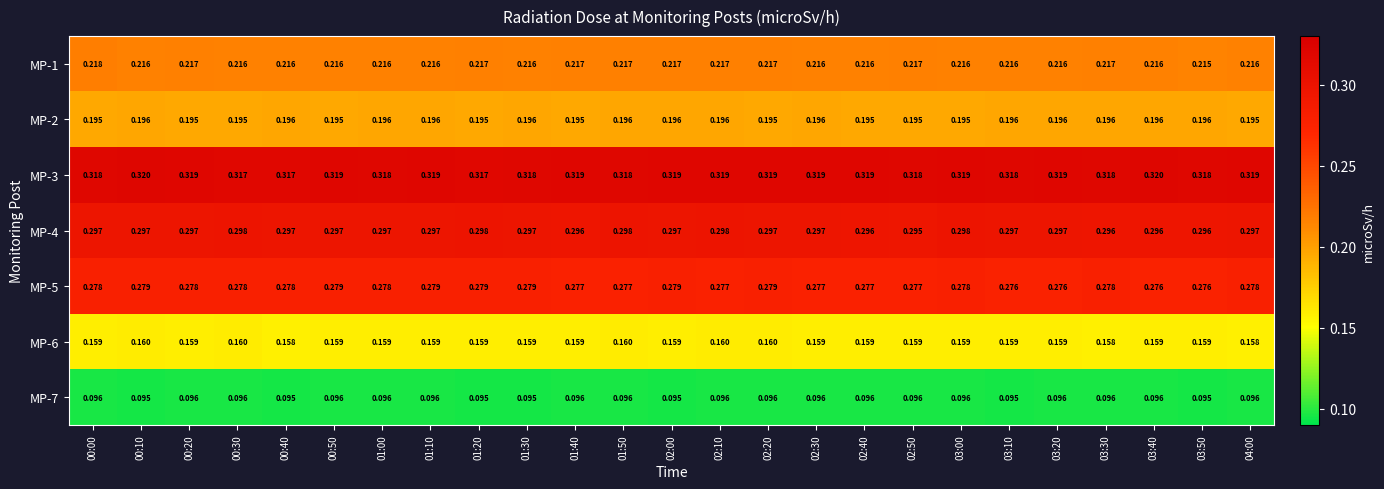

Is the value of MP-6 at 01:20 greater than the value of MP-2 at 01:40?

No